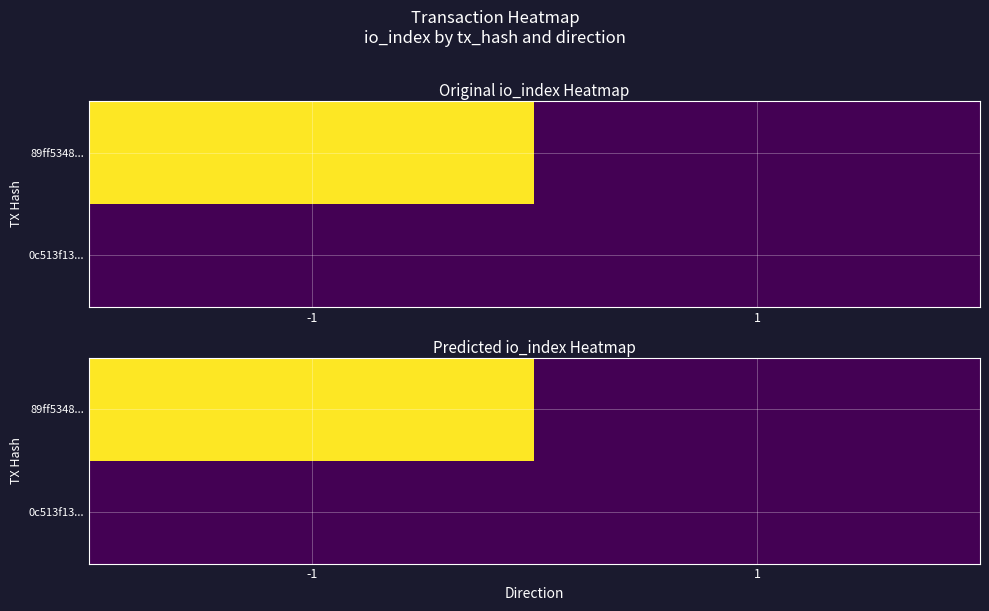

Rank the series by their maximum value, from highest to lowest.

89ff5348..., 0c513f13...